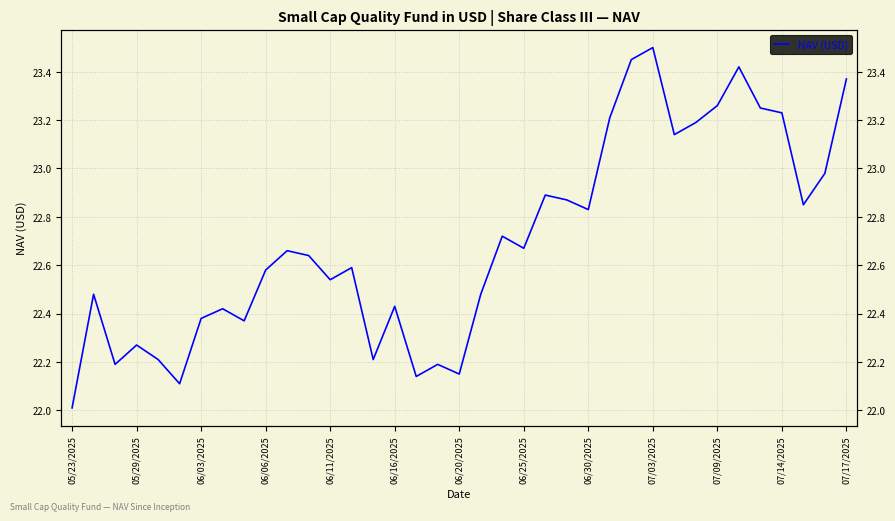

Is this an area chart (filled region under the line)?

No